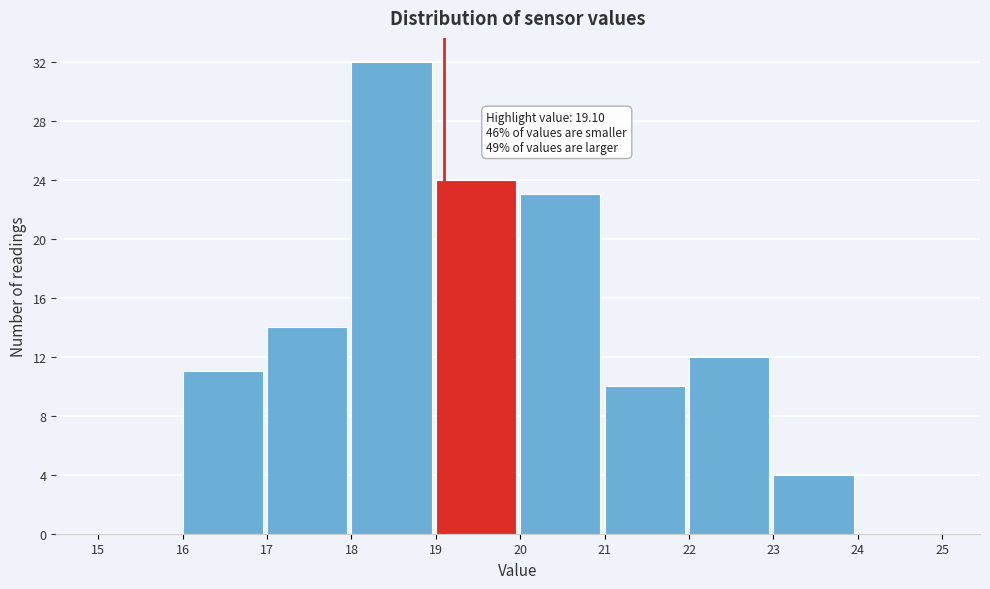

Which range on the x-axis has the tallest bar?

18 to 19